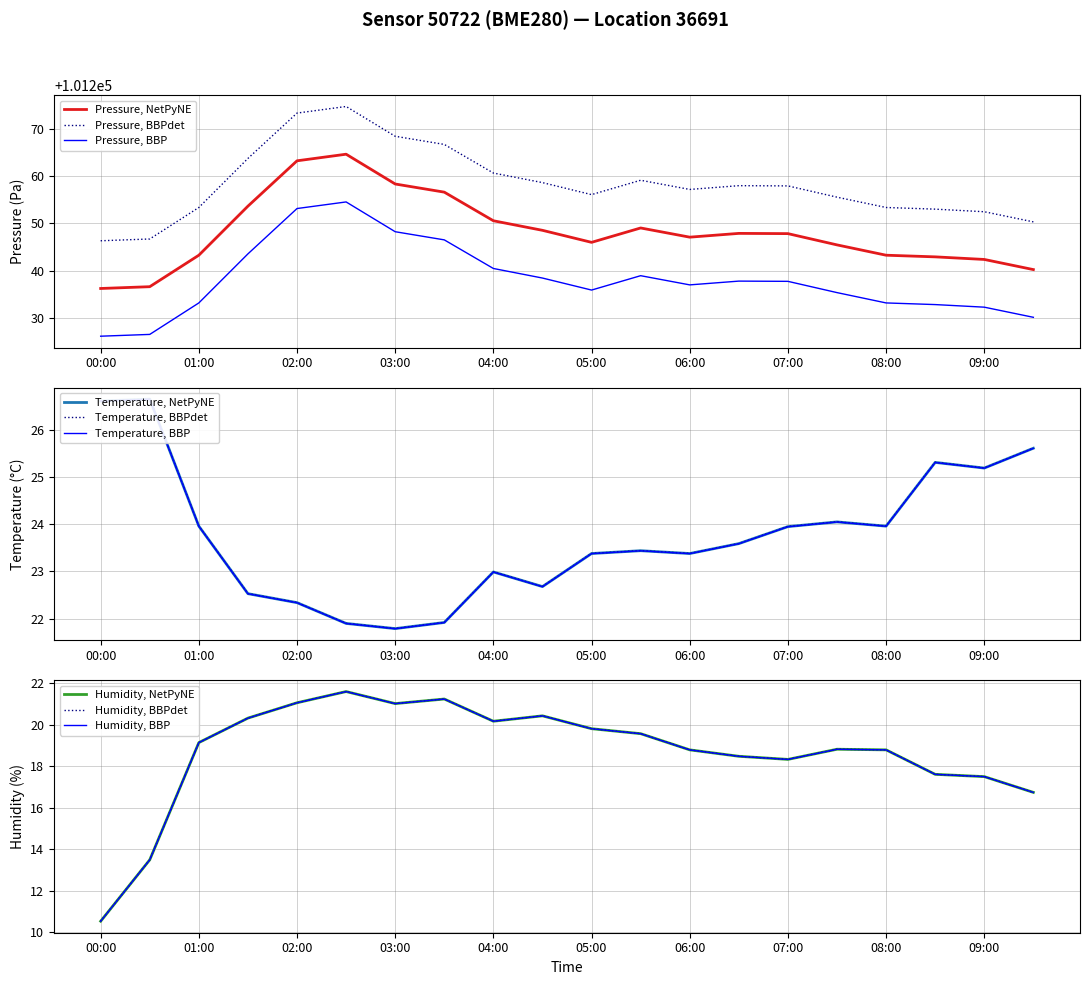

Is it true that temperature equals 10.7 at 09:30?

False